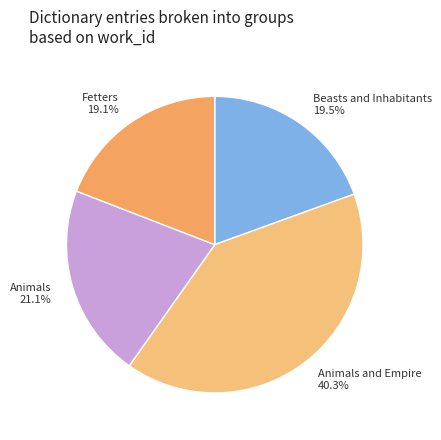

Is Fetters 19.1% the majority of the pie?

No